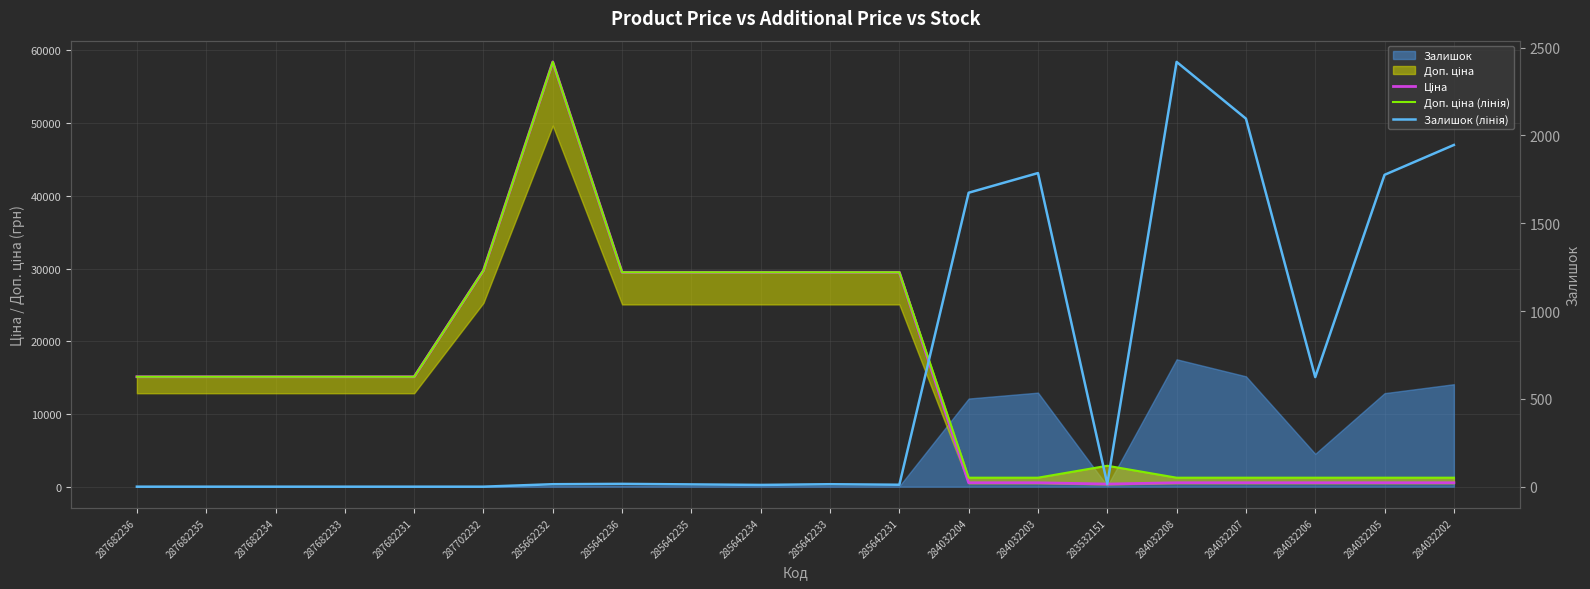

What is the greatest value displayed?

58426.5